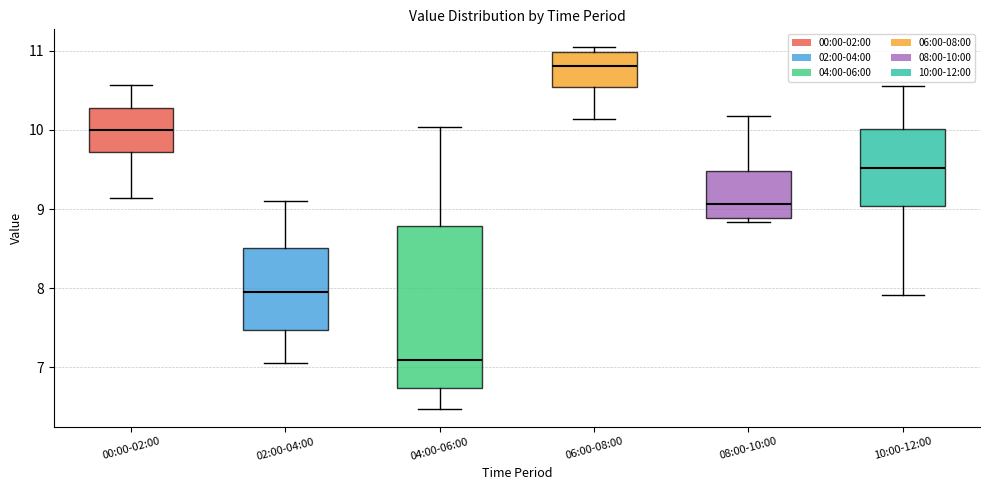

Reading left to right, transcribe this box plot: for each box, give where its median line is, the range the box spans, and where its two whiskers end, as read against the y-axis. The values are not printed on the chart, so give them approximately, as read against the axis.

00:00-02:00: median 10.0, box 9.7 to 10.3, whiskers 9.1 to 10.6
02:00-04:00: median 8.0, box 7.5 to 8.5, whiskers 7.1 to 9.1
04:00-06:00: median 7.1, box 6.7 to 8.8, whiskers 6.5 to 10.0
06:00-08:00: median 10.8, box 10.5 to 11.0, whiskers 10.1 to 11.0 (just above the box's upper edge)
08:00-10:00: median 9.1, box 8.9 to 9.5, whiskers 8.8 to 10.2
10:00-12:00: median 9.5, box 9.0 to 10.0, whiskers 7.9 to 10.6